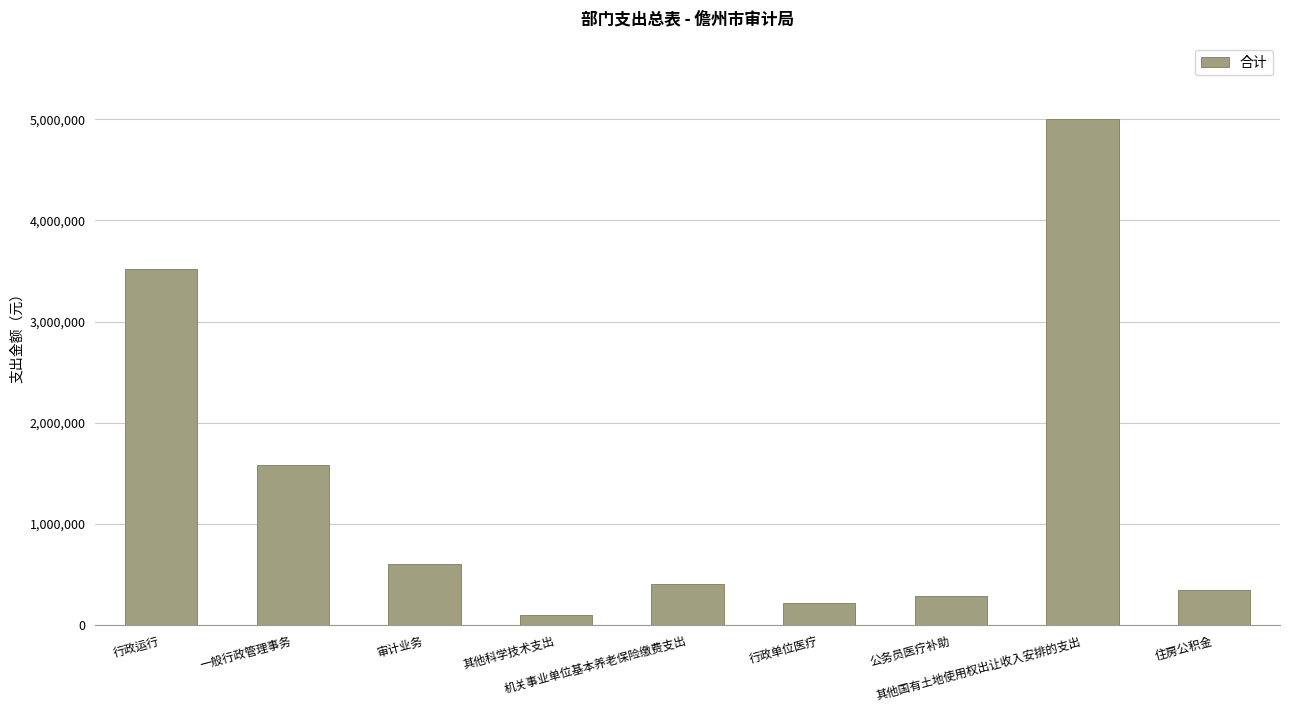

What is the difference between the second highest and second lowest values?

3297793.5